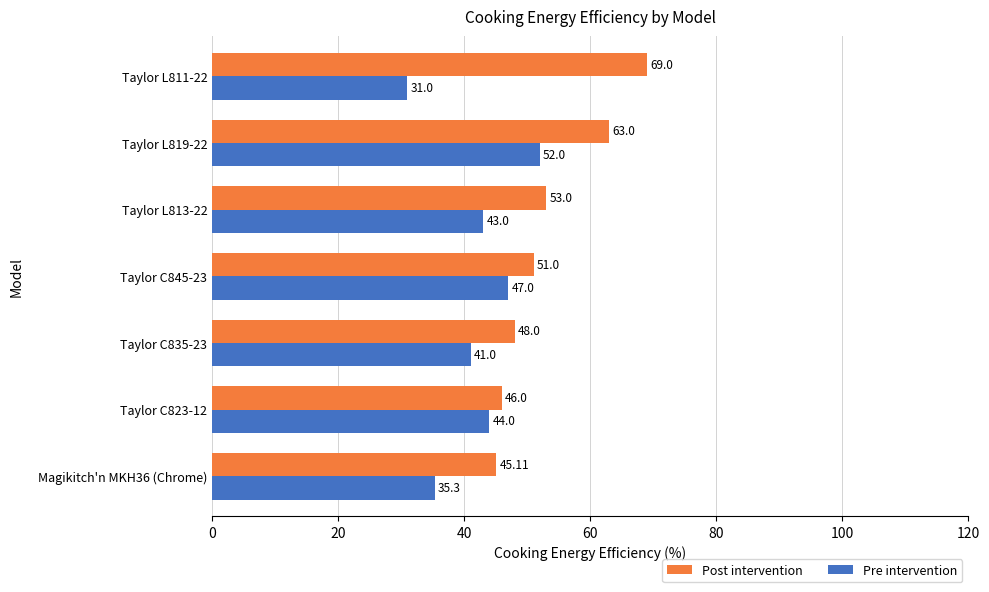

Is the value of Post intervention at Taylor L813-22 greater than the value of Pre intervention at Magikitch'n MKH36 (Chrome)?

Yes